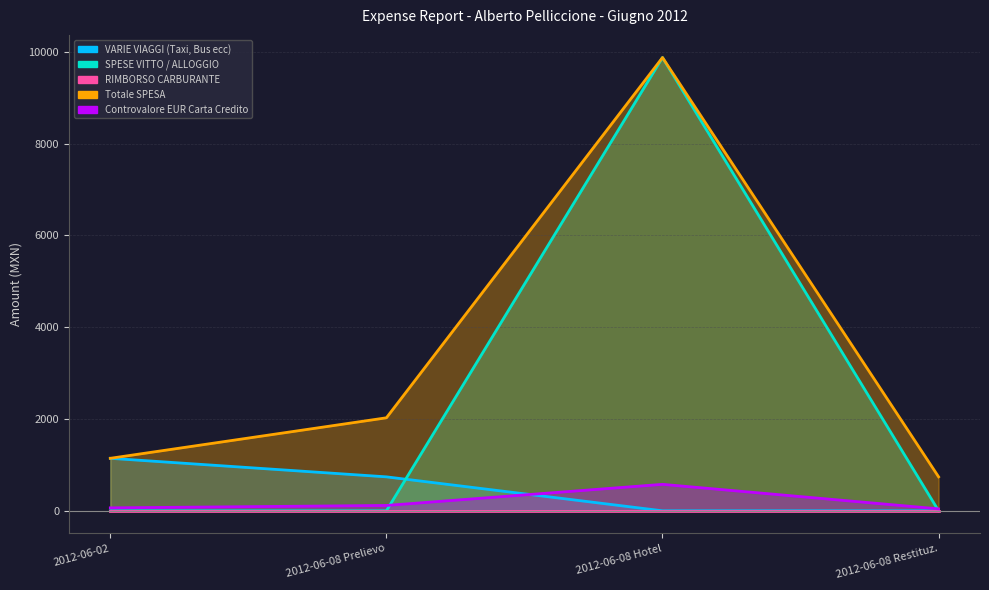

After their last crossing, which series has the higher values: SPESE VITTO / ALLOGGIO or Controvalore EUR Carta Credito?

Controvalore EUR Carta Credito